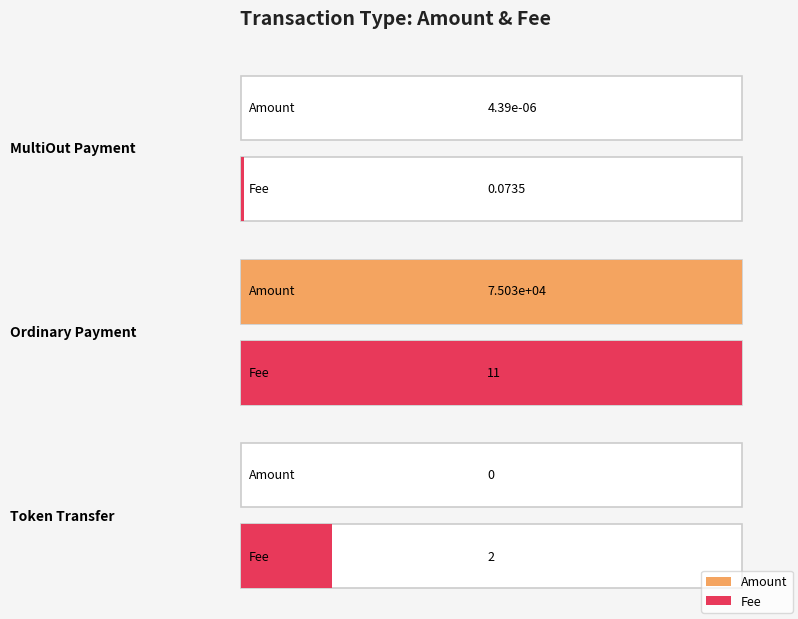

List the series in order of their peak value, lowest first.

Fee, Amount